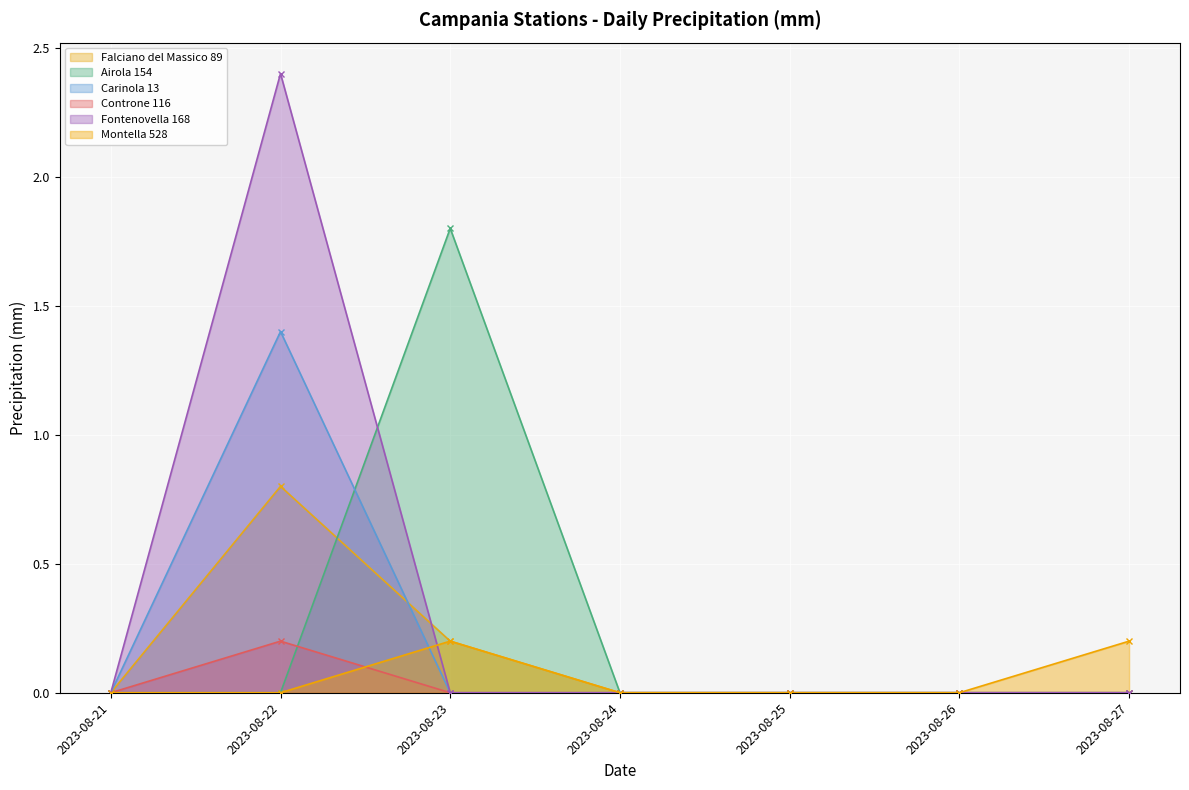

How many Fontenovella 168 values are between 0 and 1?

6